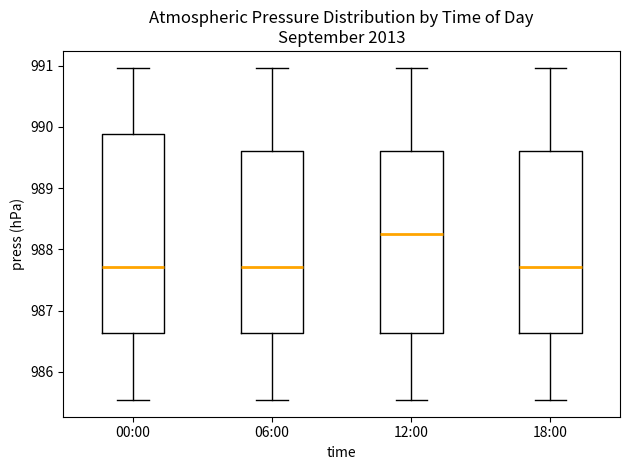

Which box's median line is the highest?

12:00